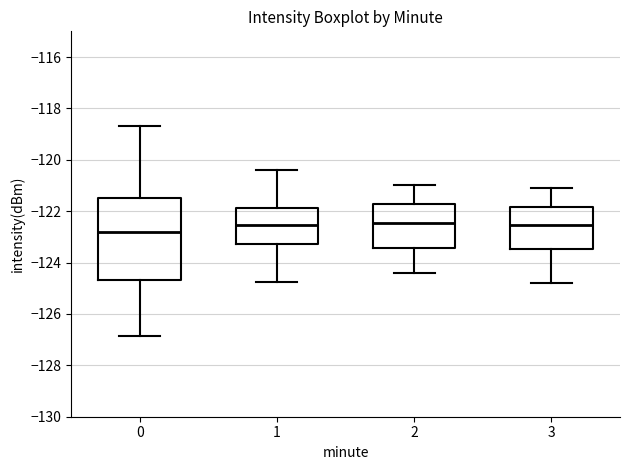

Where does the lower whisker of the box at x = 1 end on the y-axis? The values are not printed on the chart, so give them approximately, as read against the axis.

-124.8